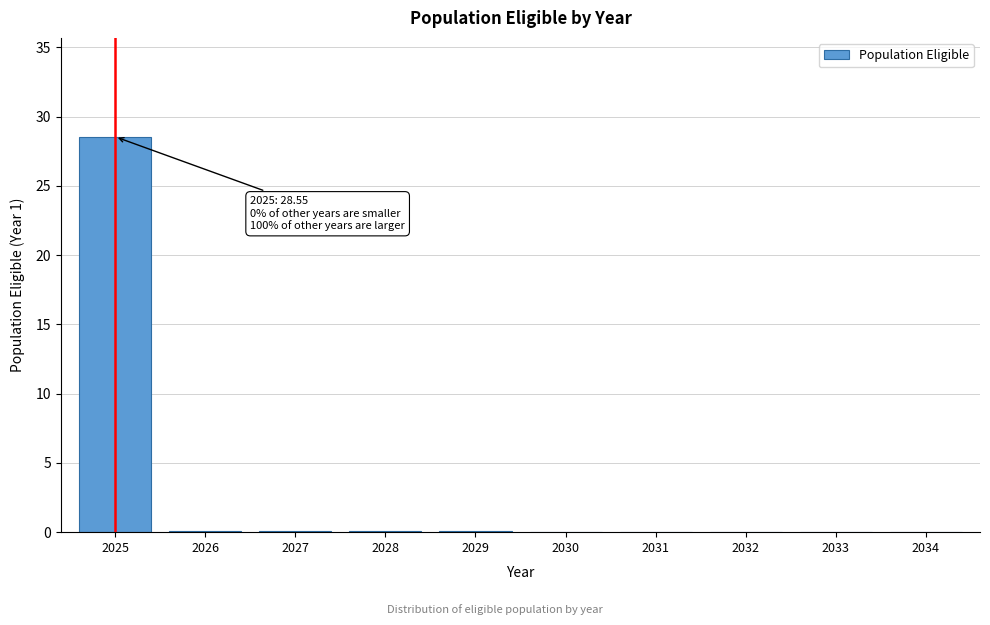

The value at 2025 is 38.7. True or false?

False